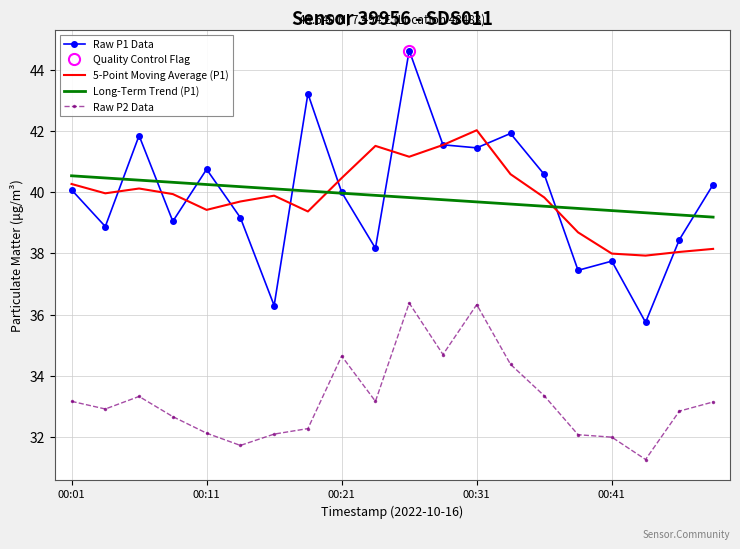

The Raw P2 Data series shows 31.7 at 5. True or false?

True